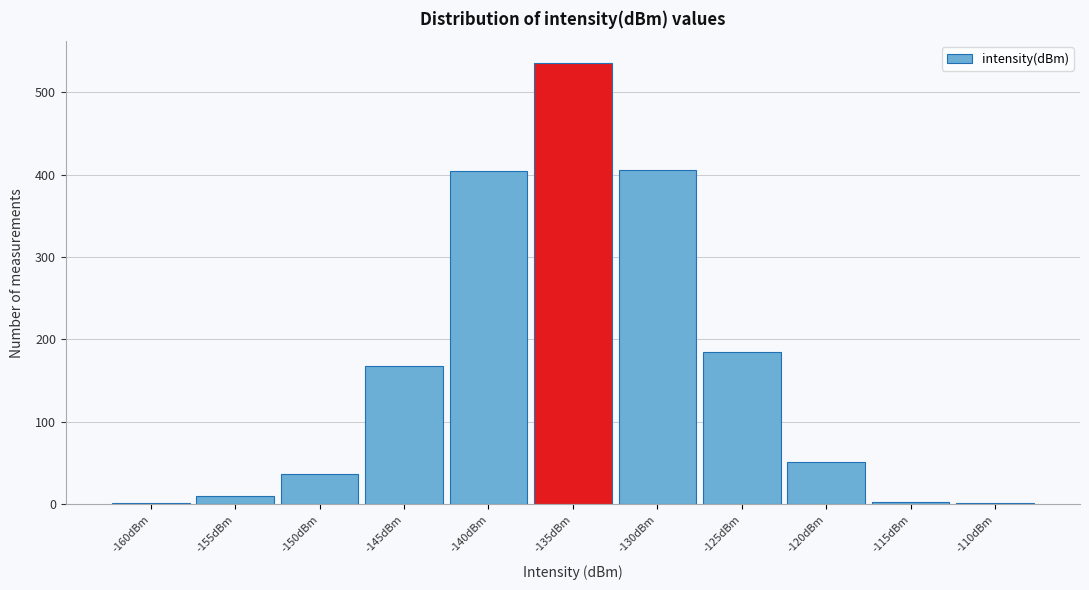

Approximately how many times larger is the value at -135dBm compared to -125dBm?

2.9